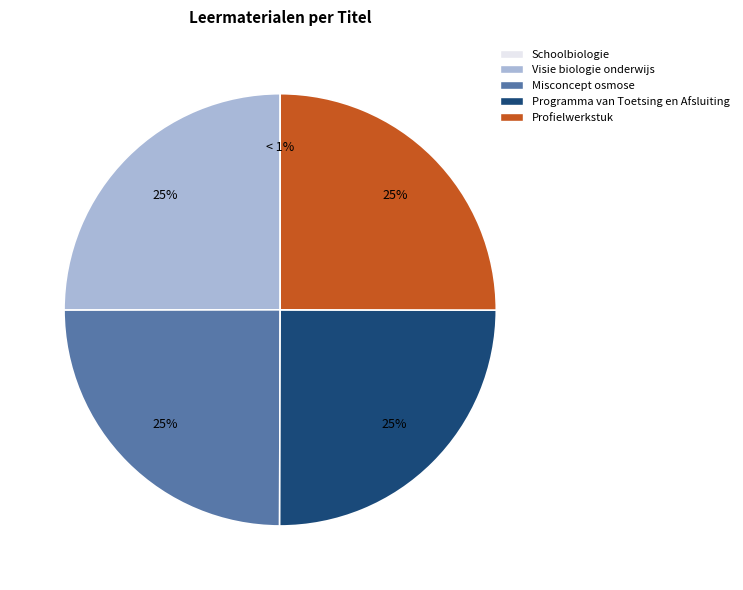

Count the number of slices in the pie.

5